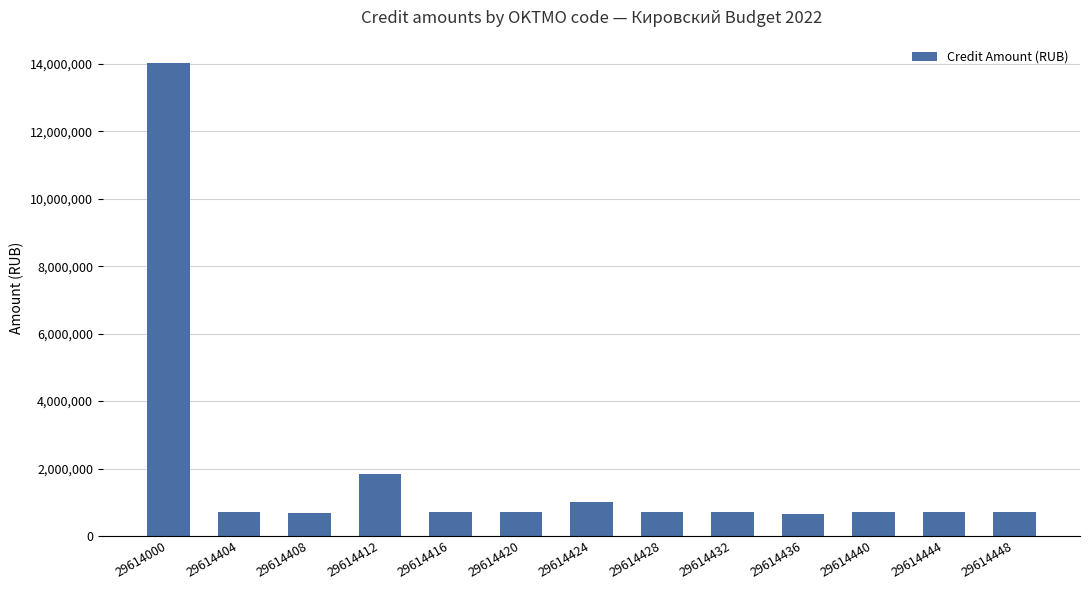

True or false: the data shows 1151980.4 at 29614444.

False